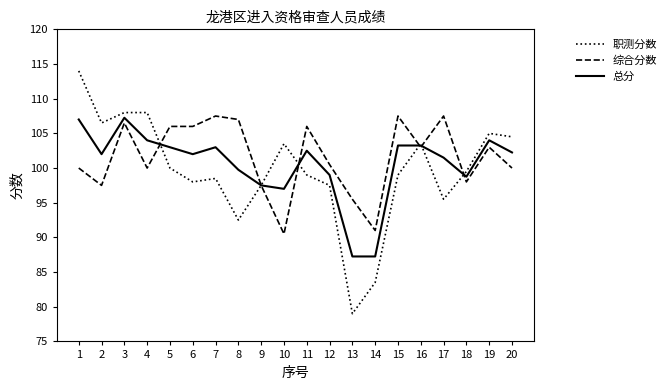

The 职测分数 series shows 162.2 at 4. True or false?

False